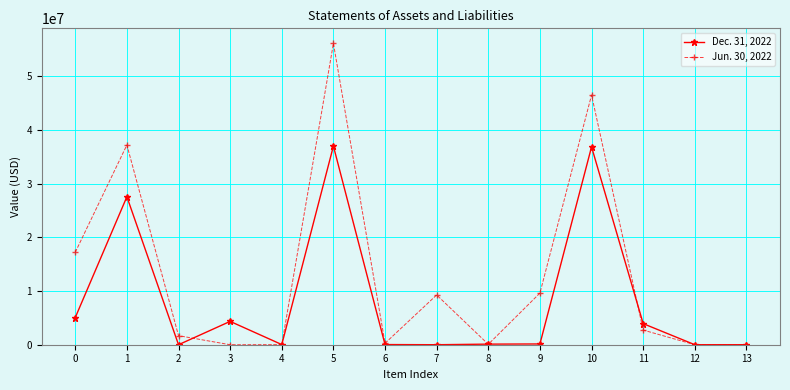

Where is the first local minimum for Dec. 31, 2022?

2